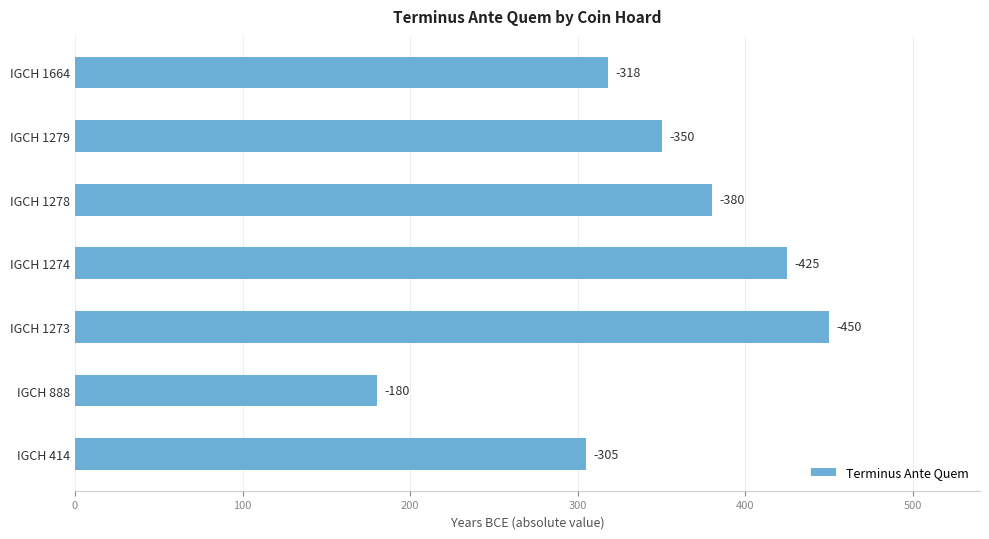

Does the chart contain any negative values?

No